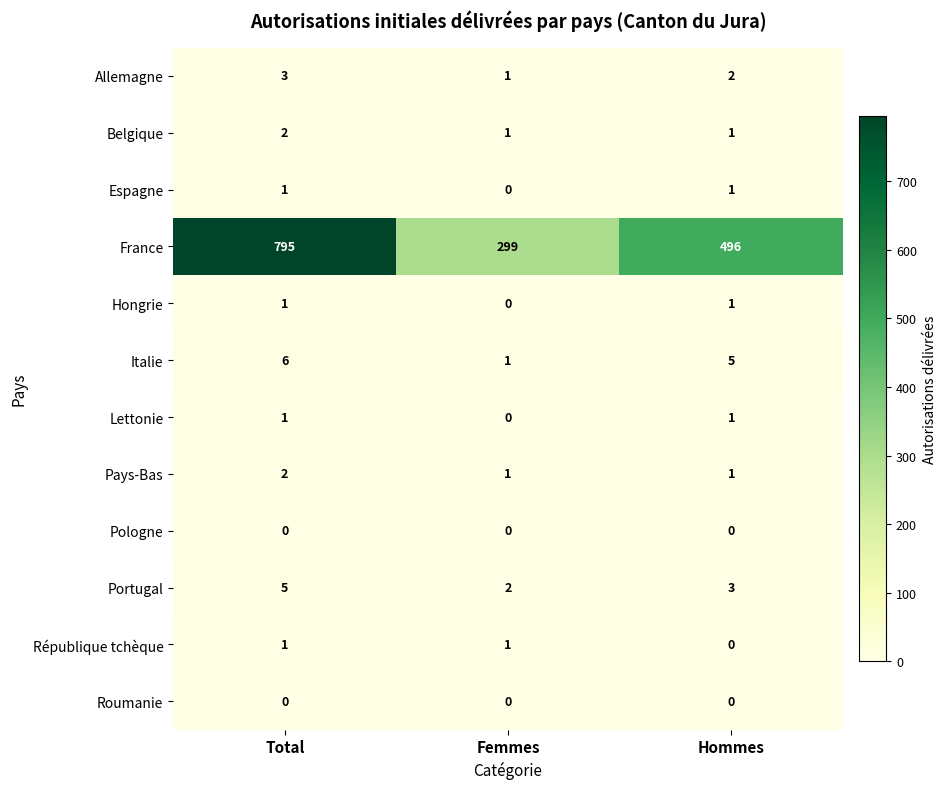

Is it true that Belgique equals 2 at Femmes?

False